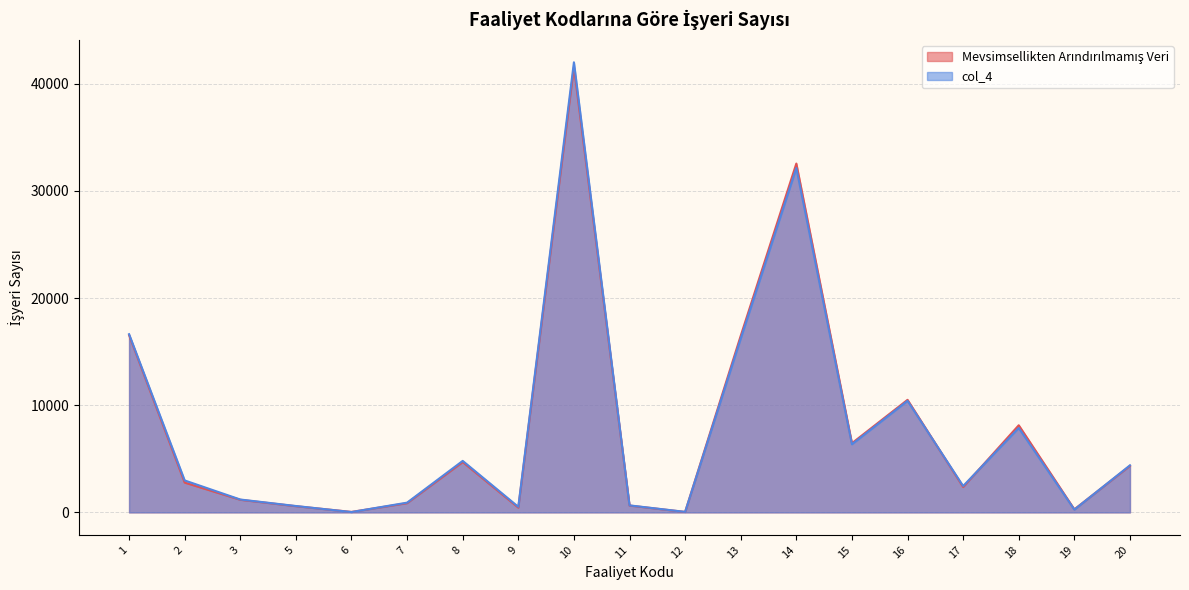

Reading left to right, what are all the values shown in this chart?

Mevsimsellikten Arındırılmamış Veri: 1=16536	2=2778	3=1176	5=579	6=45	7=860	8=4695	9=442	10=41553	11=638	12=41	13=16478	14=32547	15=6456	16=10503	17=2366	18=8131	19=286	20=4340
col_4: 1=16628	2=2981	3=1202	5=596	6=33	7=910	8=4806	9=520	10=41994	11=654	12=49	13=16221	14=32132	15=6357	16=10409	17=2462	18=7877	19=262	20=4391